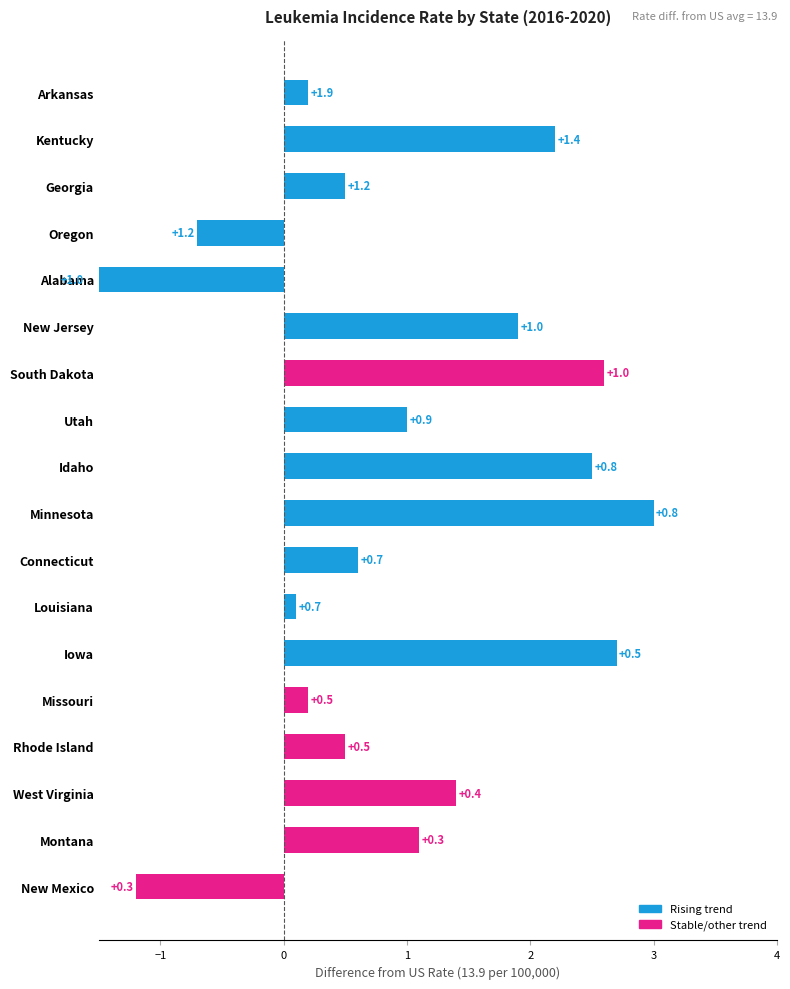

What is the change in value from Arkansas to Louisiana?

-0.1